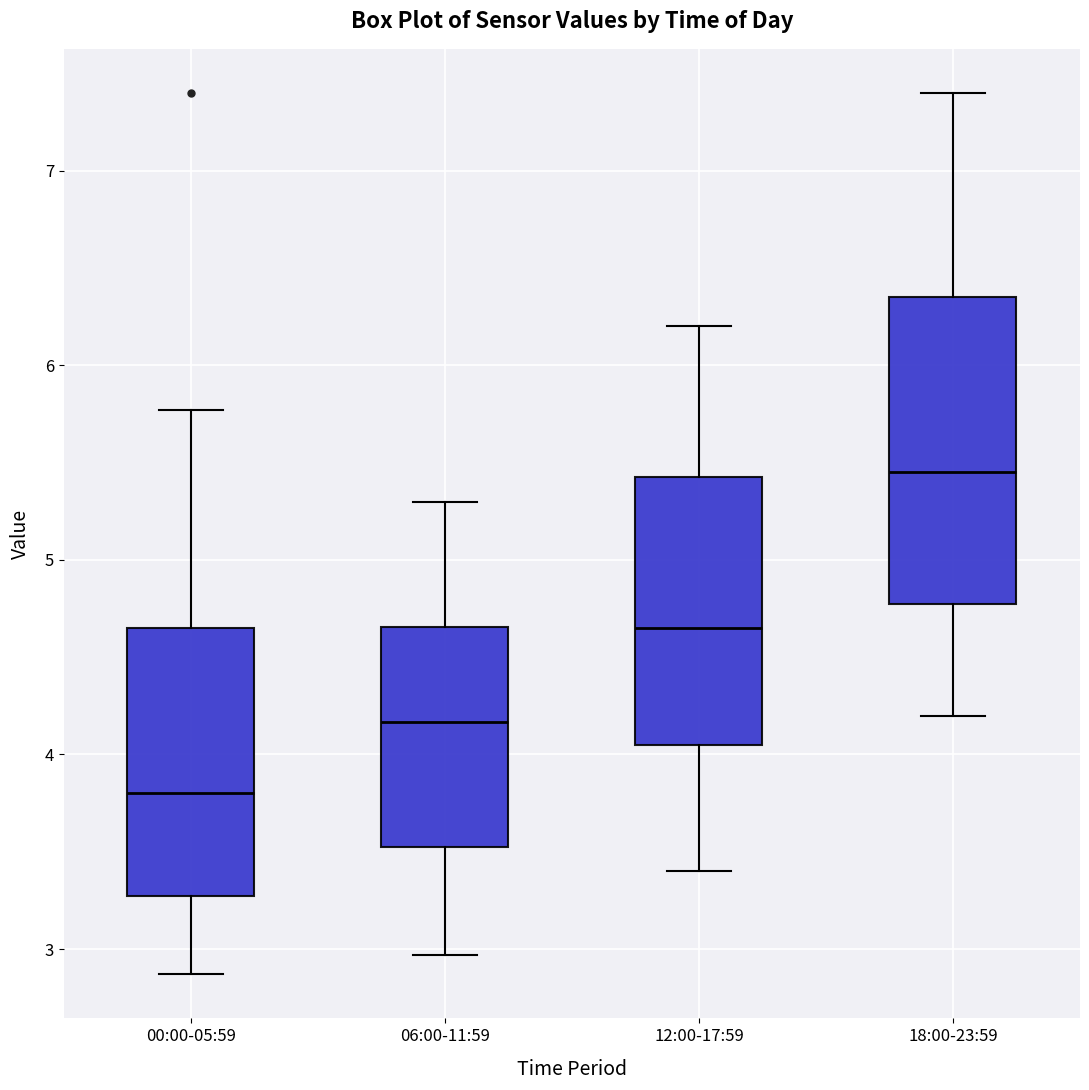

Where does the lower whisker of the box for 18:00-23:59 end on the y-axis? The values are not printed on the chart, so give them approximately, as read against the axis.

4.2